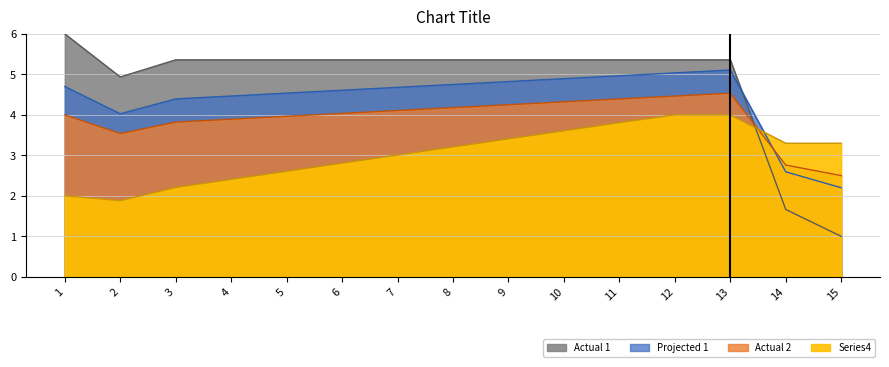

What is the ratio of the value at 9 to the value at 2?

1.1